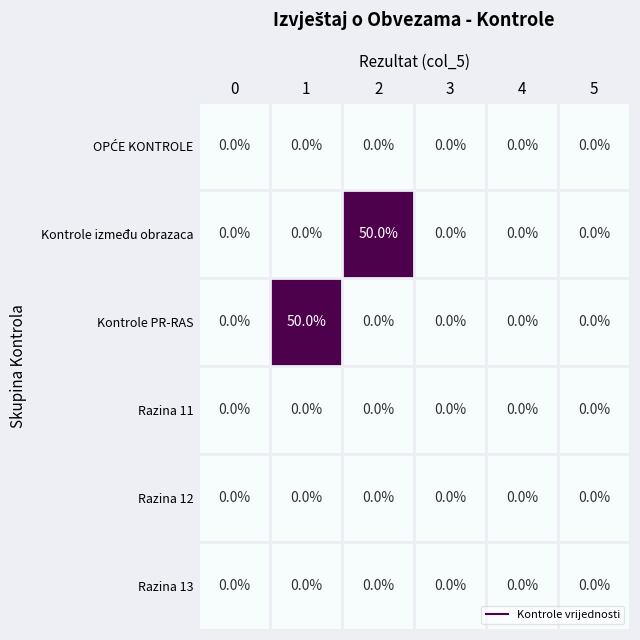

How many series are shown in this chart?

6